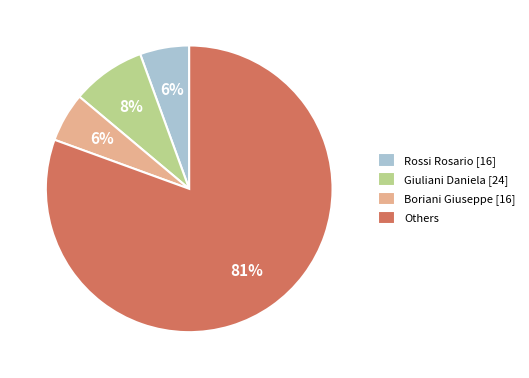

Between Boriani Giuseppe [16] and Others, which is larger?

Others